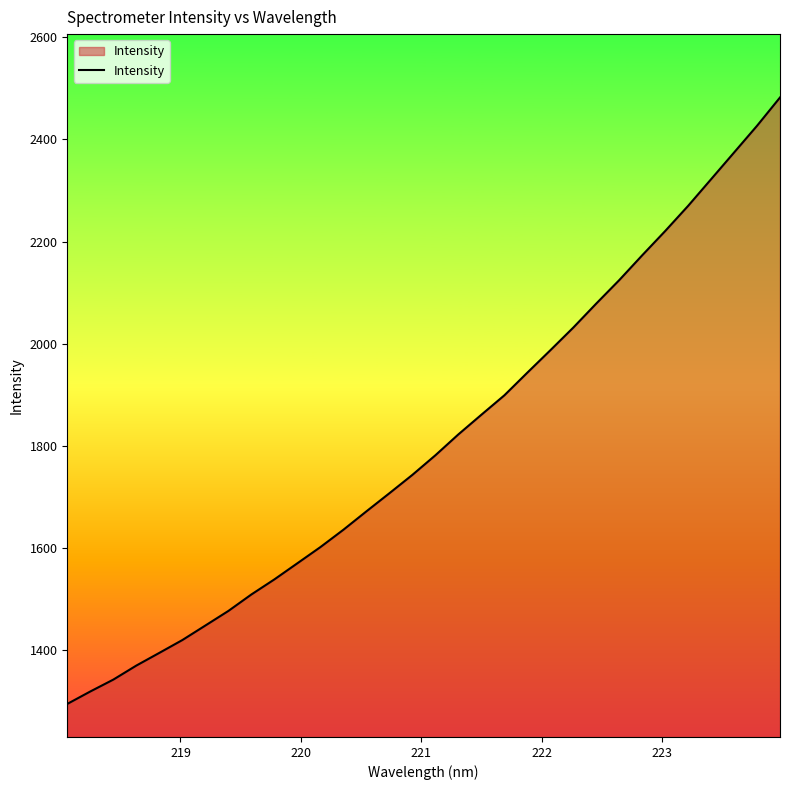

What is the greatest value displayed?

2482.3